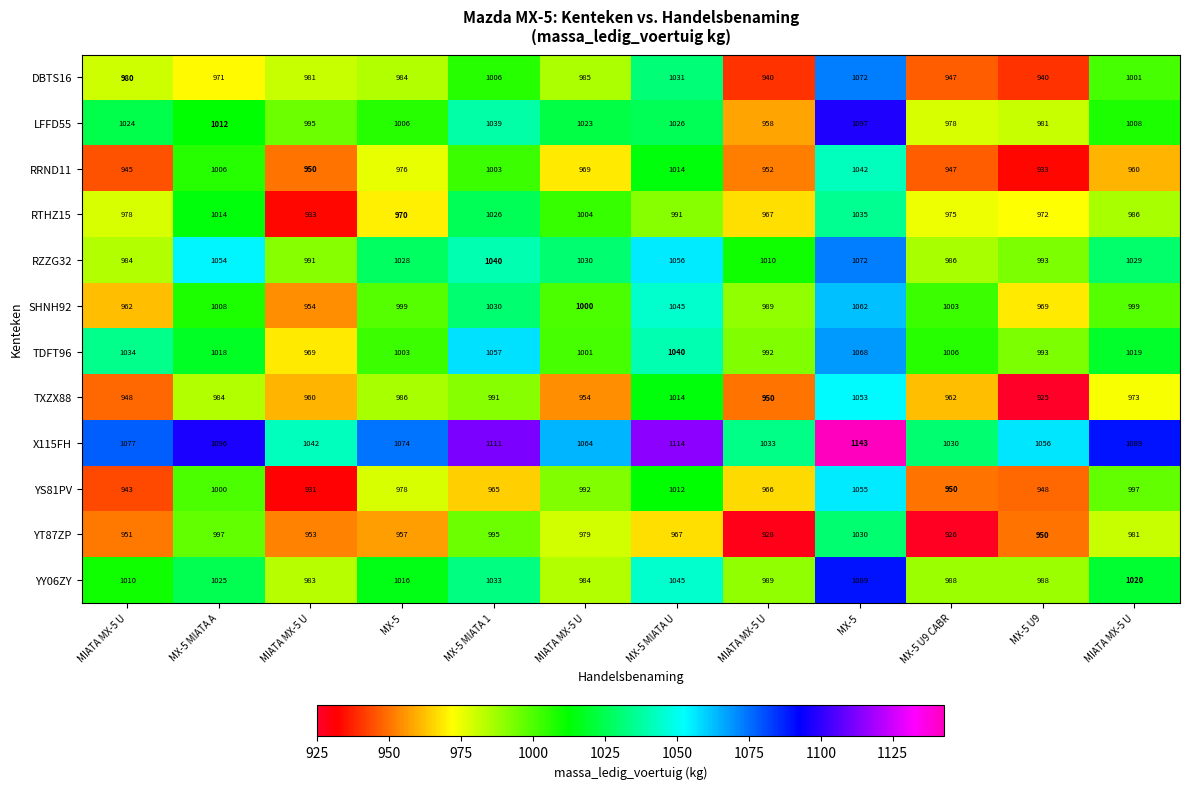

How many series are shown in this chart?

12